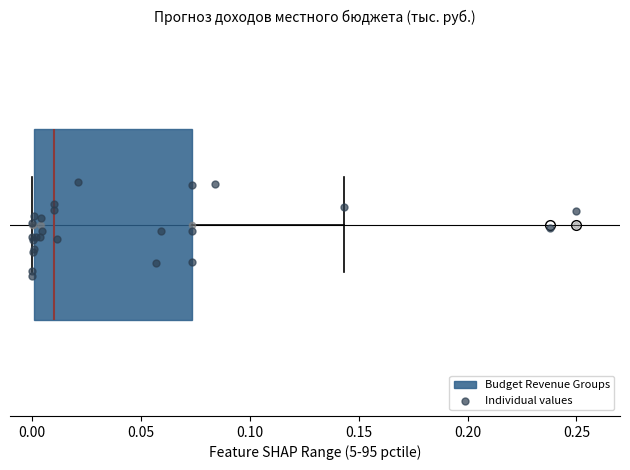

Read this box plot against the x-axis: the position of the median line, the range covered by the box, and the ends of both whiskers. The values are not printed on the chart, so give them approximately, as read against the axis.

median 0.010, box 0.000 to 0.075, whiskers 0.000 to 0.145